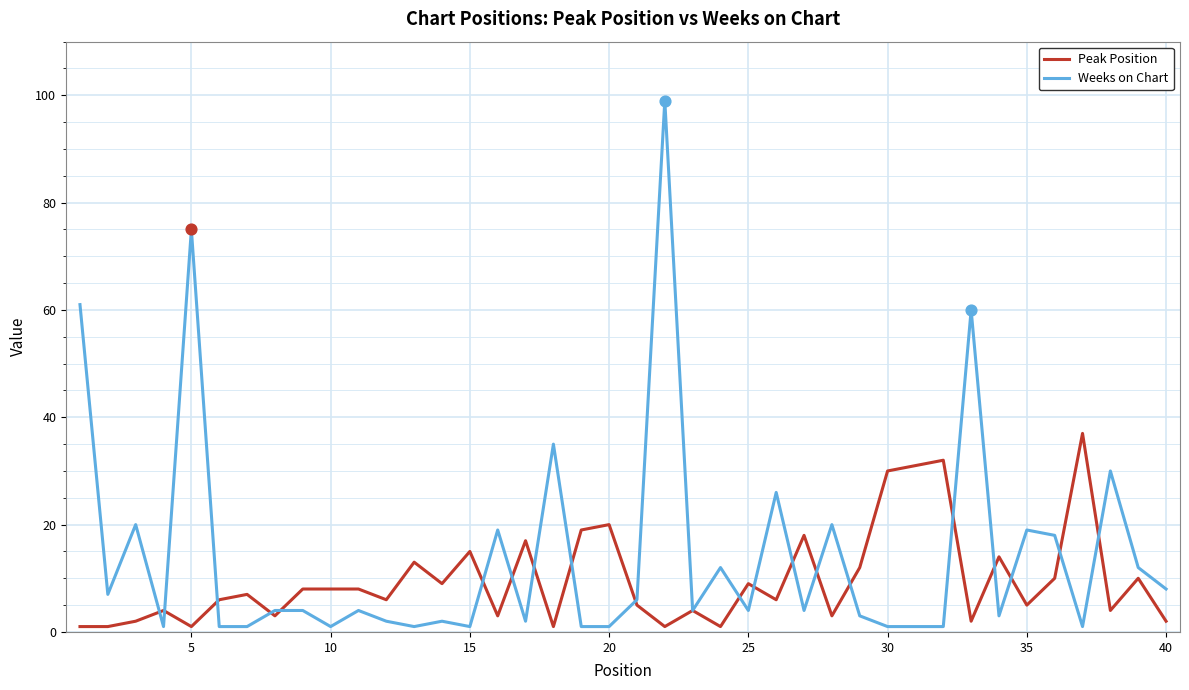

Which series has the widest spread of values?

Weeks on Chart